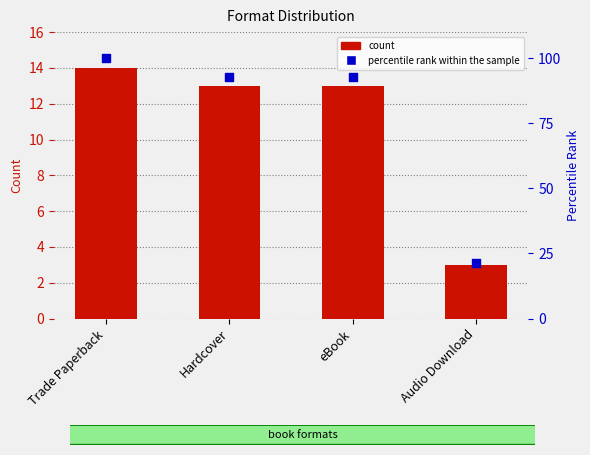

Which series has the widest spread of Y values?

percentile rank within the sample